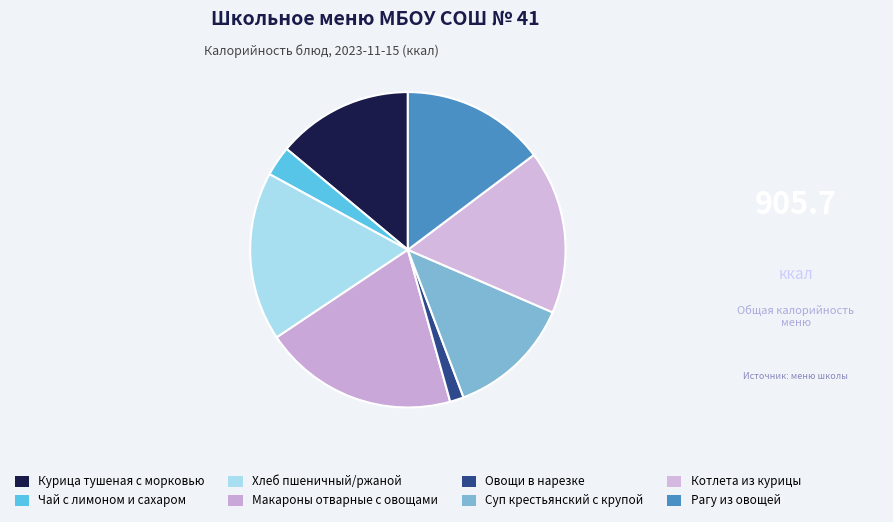

Approximately how many times larger is the value at Овощи в нарезке compared to Макароны отварные с овощами?

0.1